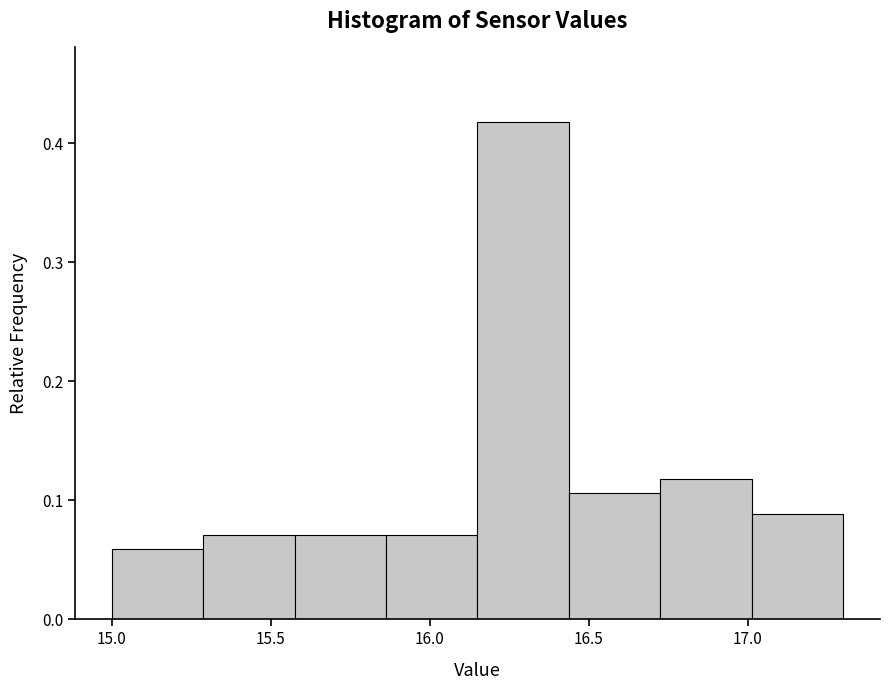

Reading left to right, transcribe this chart: for each bar, give the range it covers on the x-axis and its height. Neither the bar edges nor the heights are printed on the chart, so give them approximately, as read against the axes.

15.00 to 15.30: 0.06
15.30 to 15.60: 0.07
15.60 to 15.85: 0.07
15.85 to 16.15: 0.07
16.15 to 16.45: 0.42
16.45 to 16.75: 0.11
16.75 to 17.00: 0.12
17.00 to 17.30: 0.09